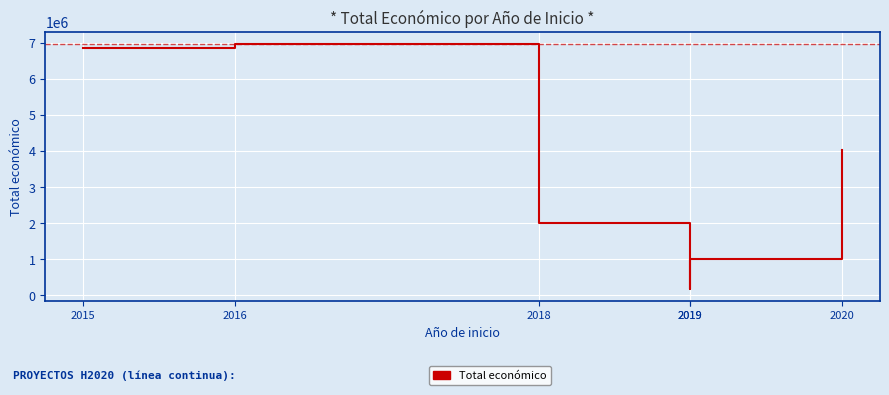

List the labels in order of value, largest first.

2016, 2015, 2020, 2018, 2019, 2019